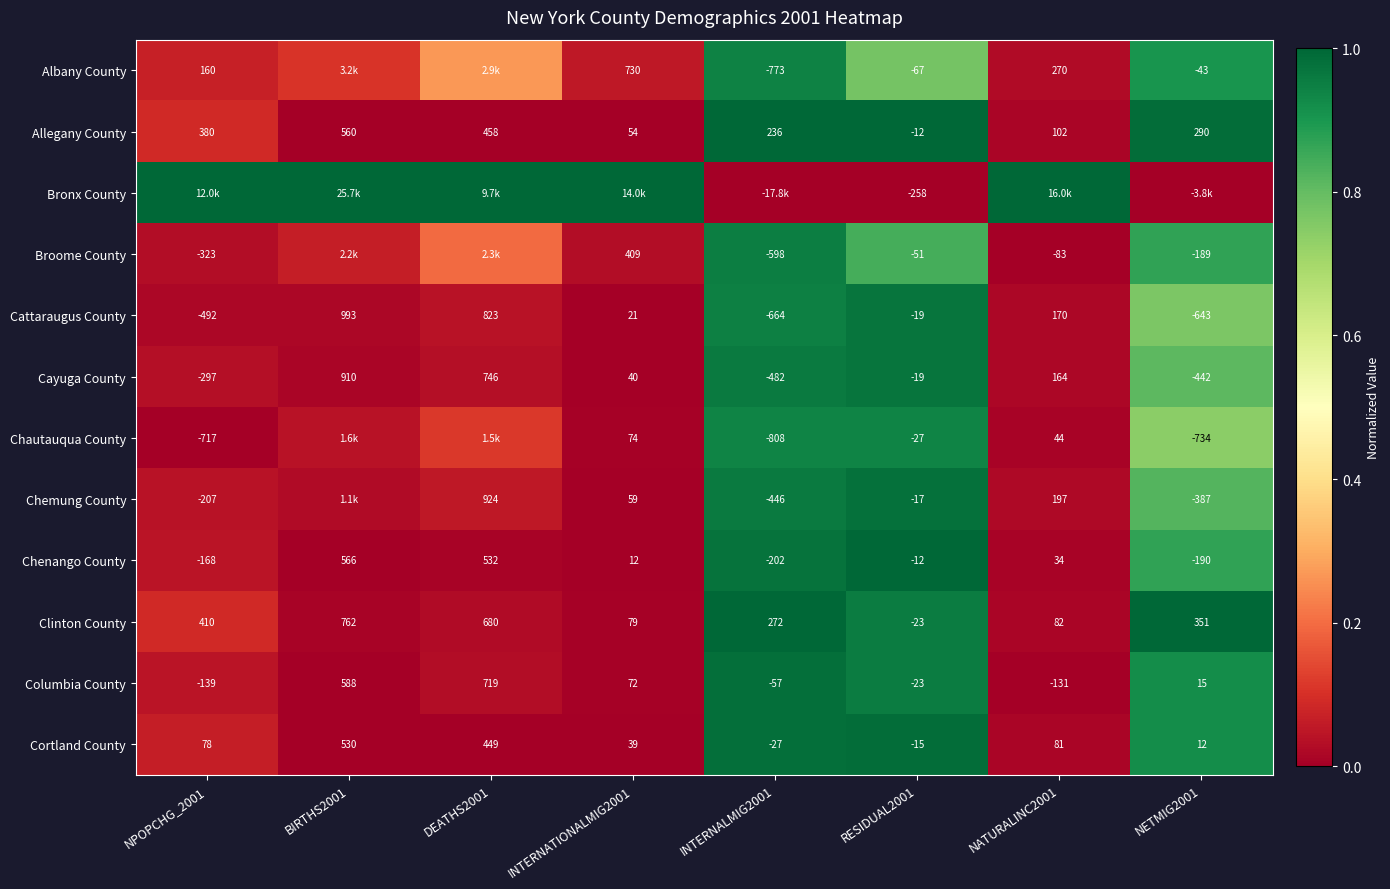

At which category does the chart reach its minimum across all series?

INTERNALMIG2001